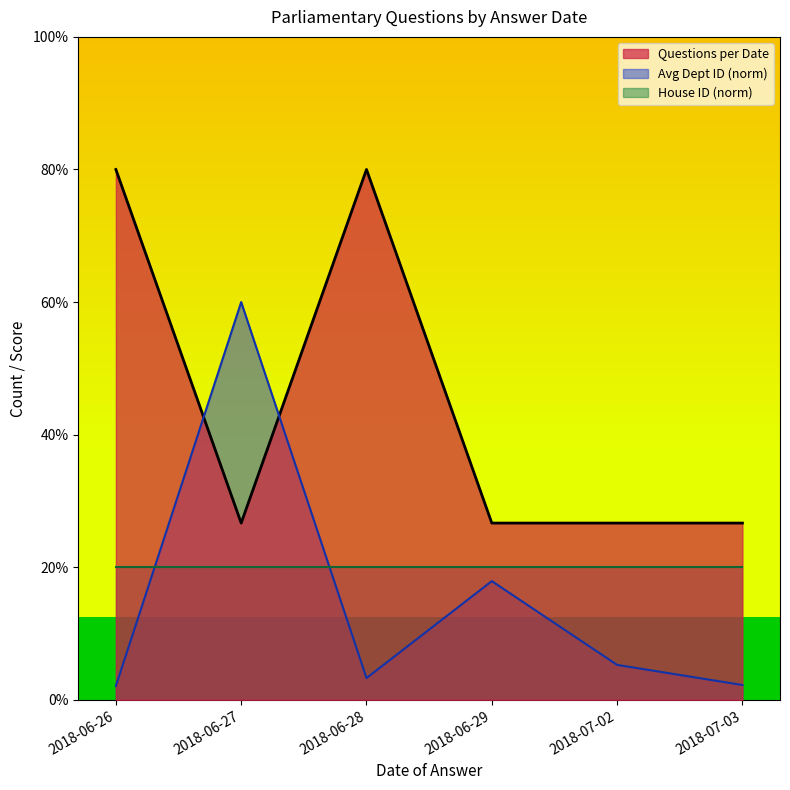

Rank the series by their maximum value, from lowest to highest.

House ID (norm), Avg Dept ID (norm), Questions per Date